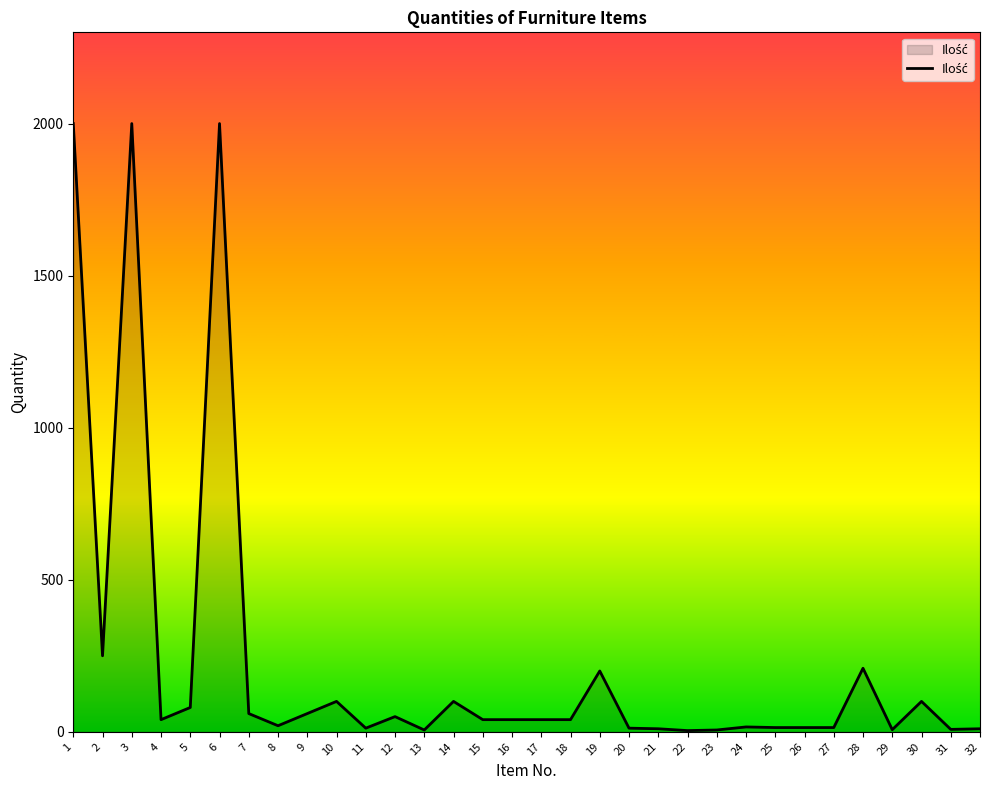

Is it true that the value at 1 is 2000?

True